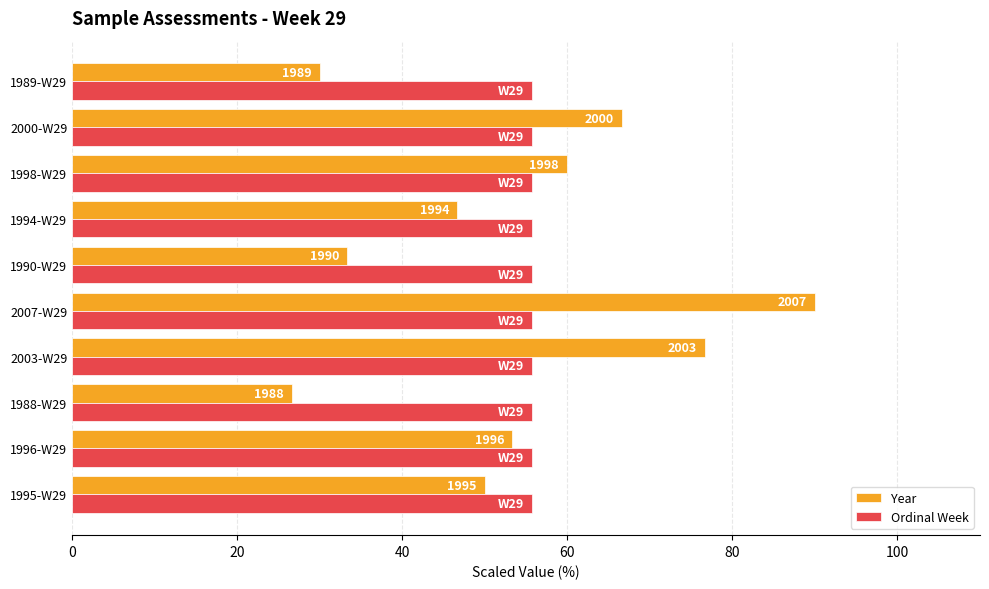

What is the minimum value for Year?

26.7